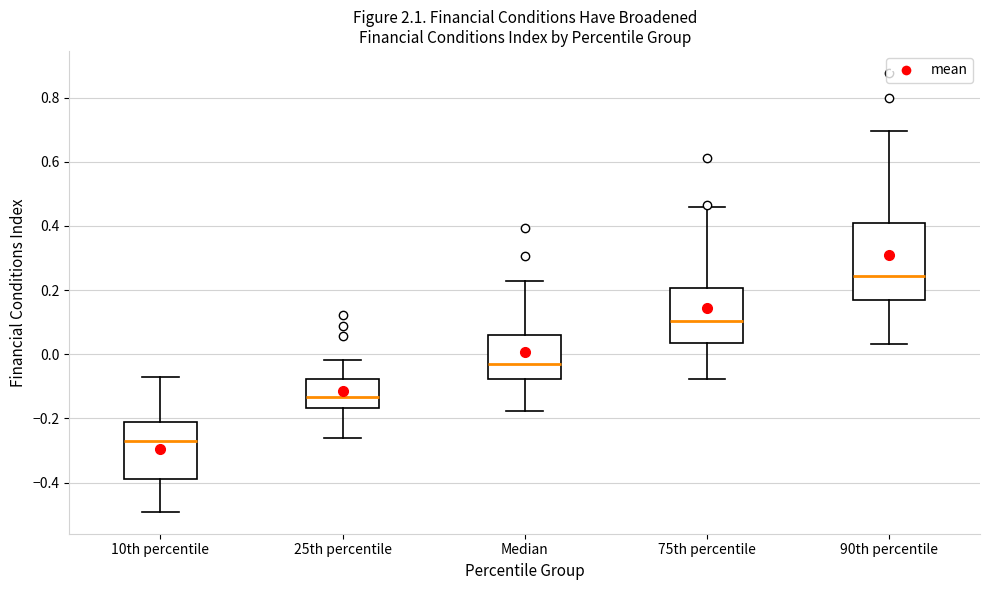

Where does the lower whisker of the box for Median end on the y-axis? The values are not printed on the chart, so give them approximately, as read against the axis.

-0.18